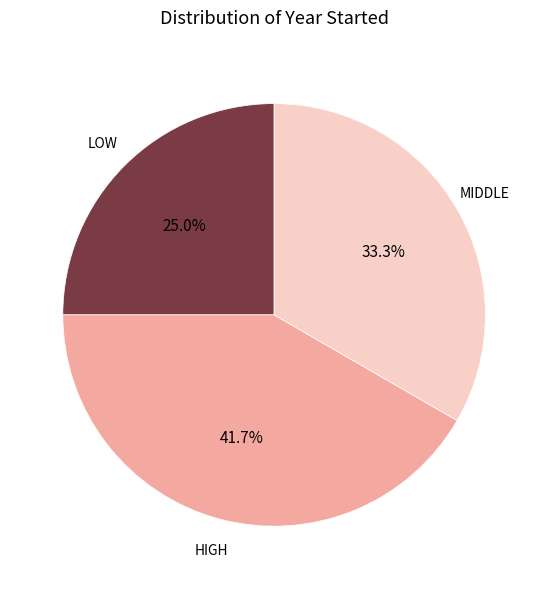

Is there a majority slice in this chart?

No